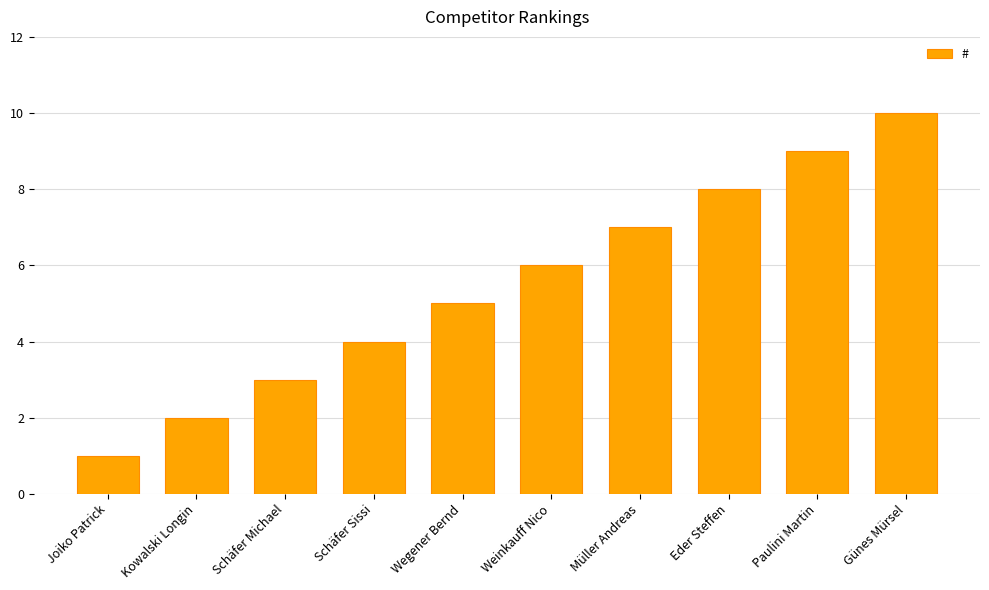

Rank the categories by value from lowest to highest.

Joiko Patrick, Kowalski Longin, Schäfer Michael, Schäfer Sissi, Wegener Bernd, Weinkauff Nico, Müller Andreas, Eder Steffen, Paulini Martin, Günes Mürsel